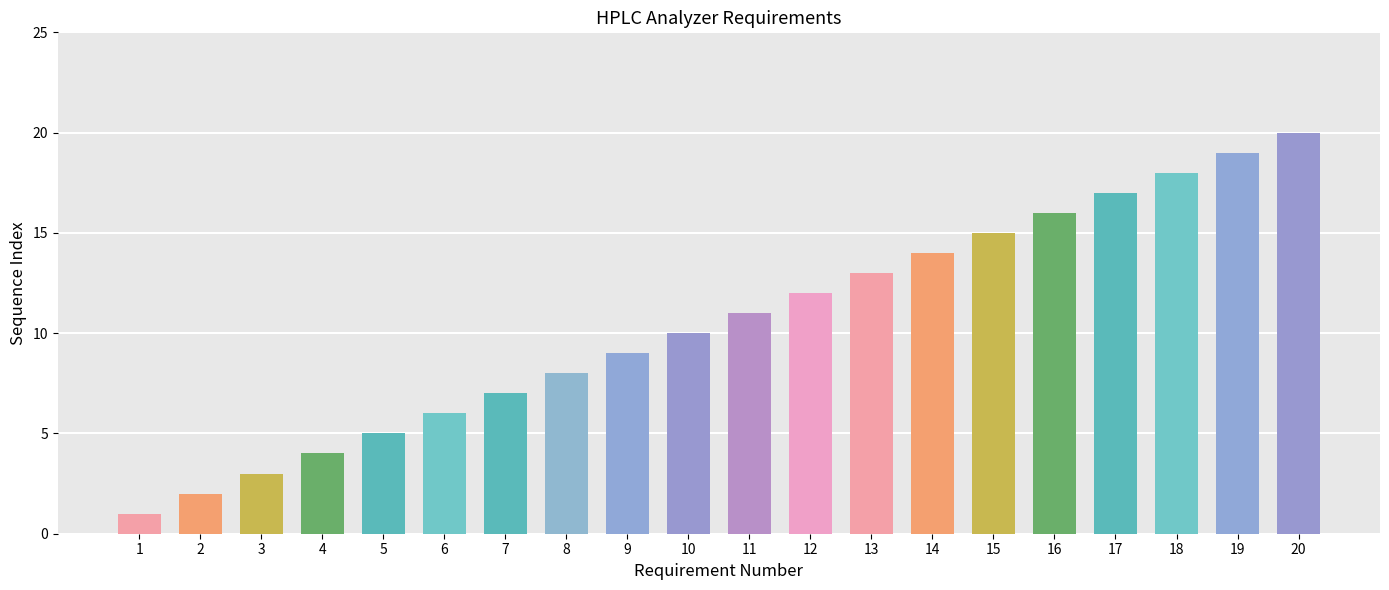

What is the sum of the values at 11 and 4?

15